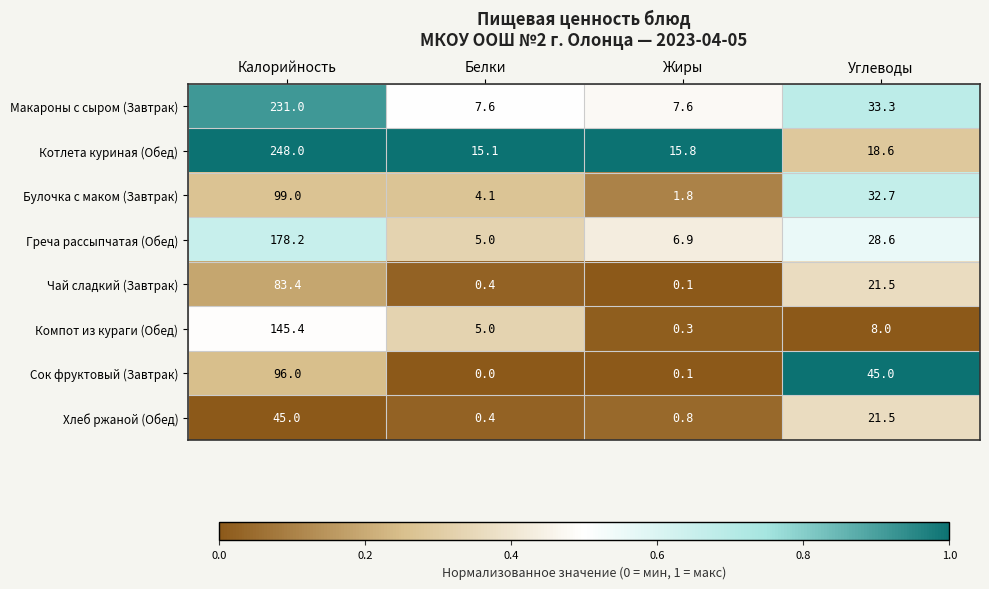

What is the sum of all Греча рассыпчатая (Обед) values?

218.7